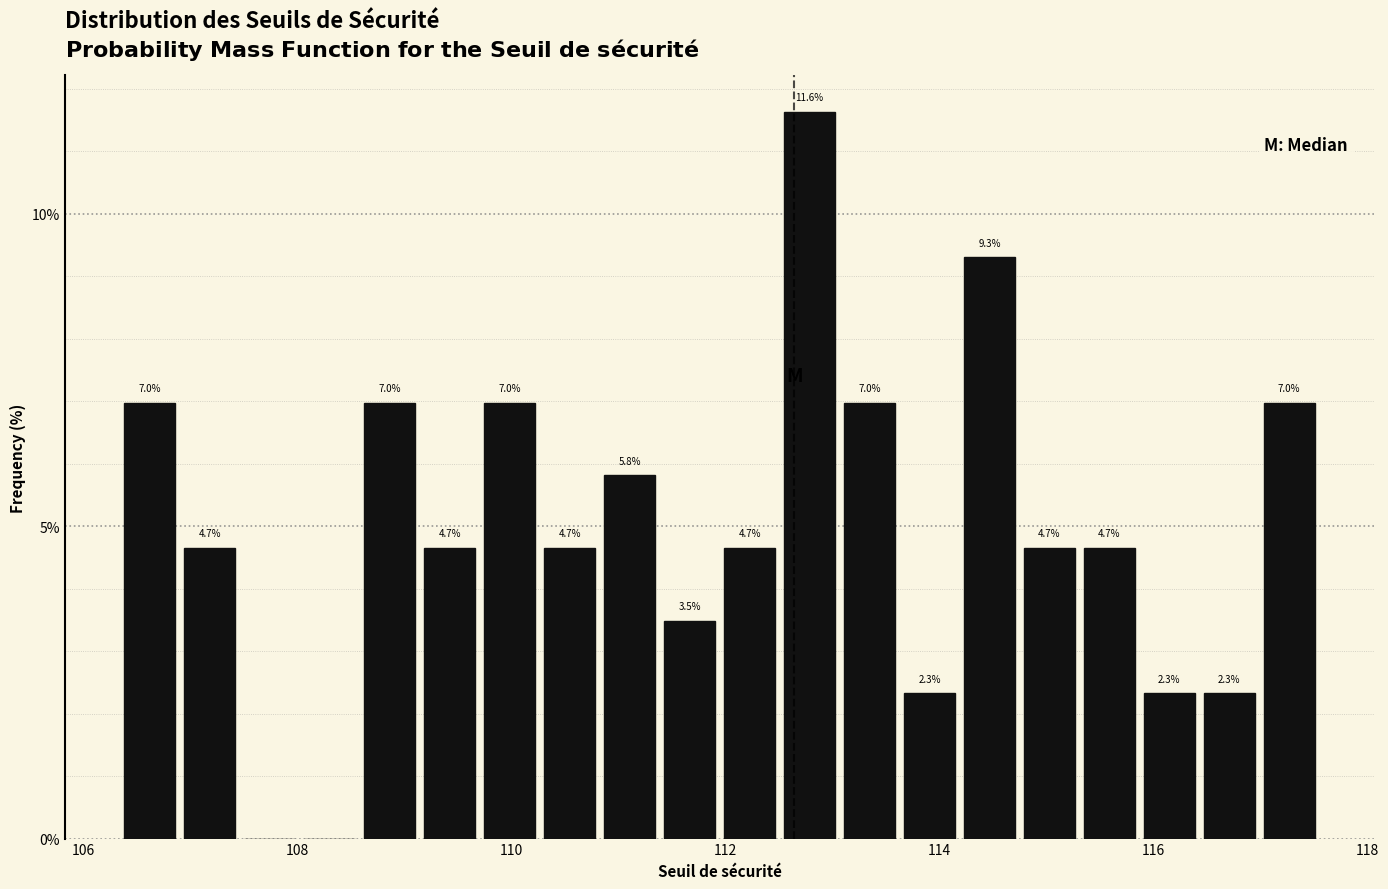

Around what value on the x-axis is the tallest bar? Give the approximate position of its centre, as read against the axis.

112.8